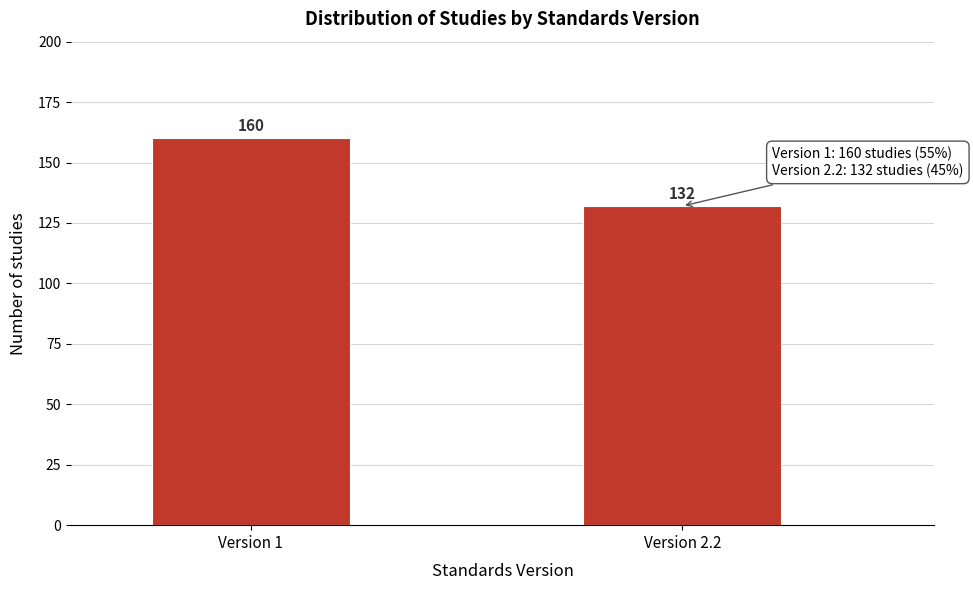

Reading right to left, list all the values displayed in this chart.

132	160